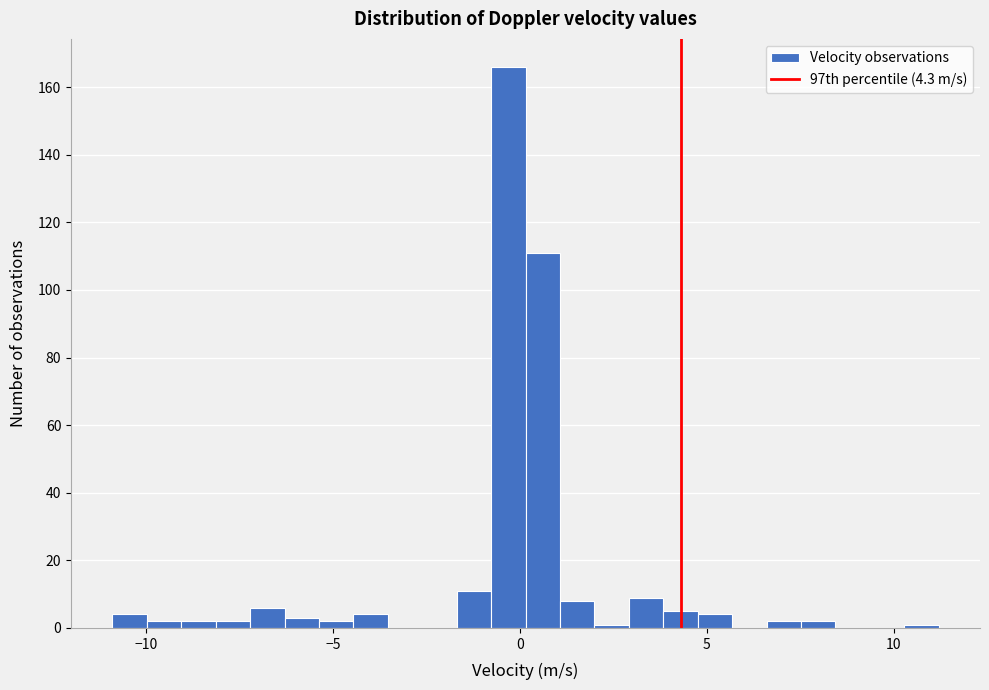

Read against the x-axis, roughly where is the centre of the tallest bar?

-0.5